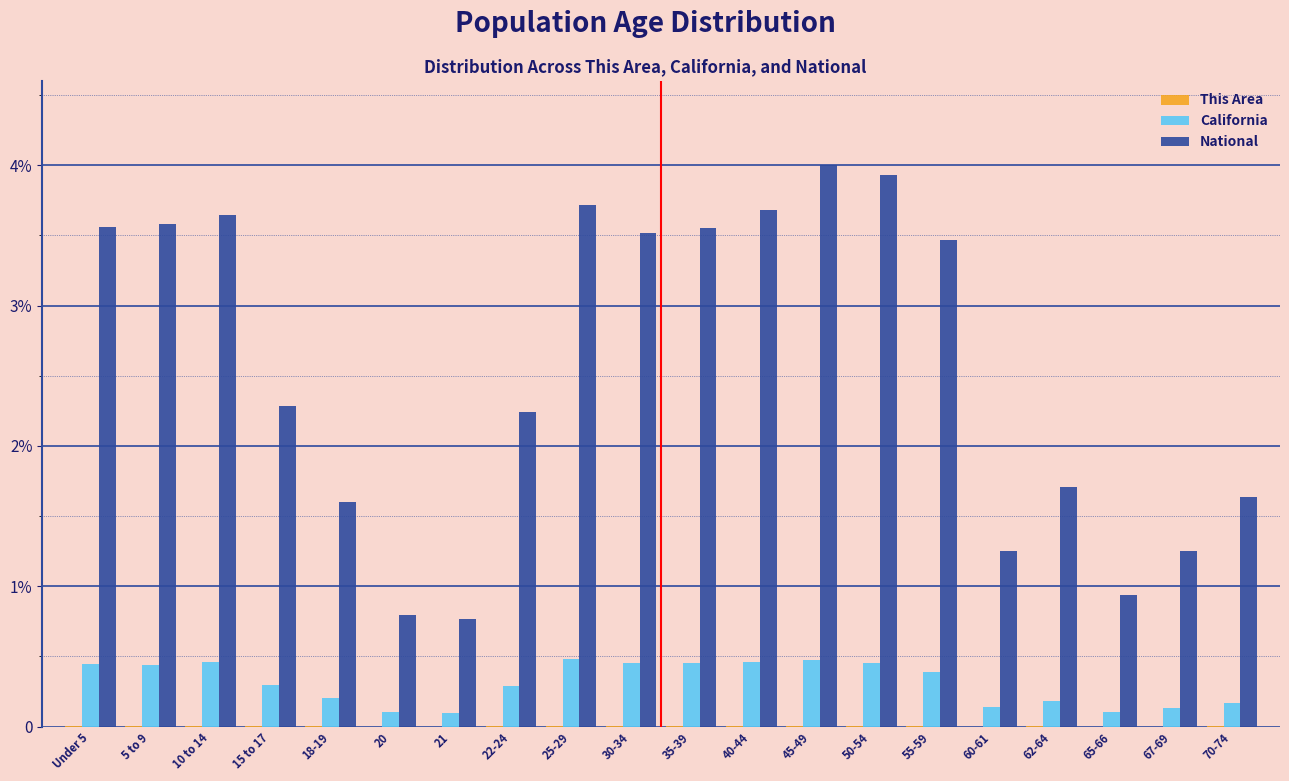

Does the chart contain stacked bars?

No